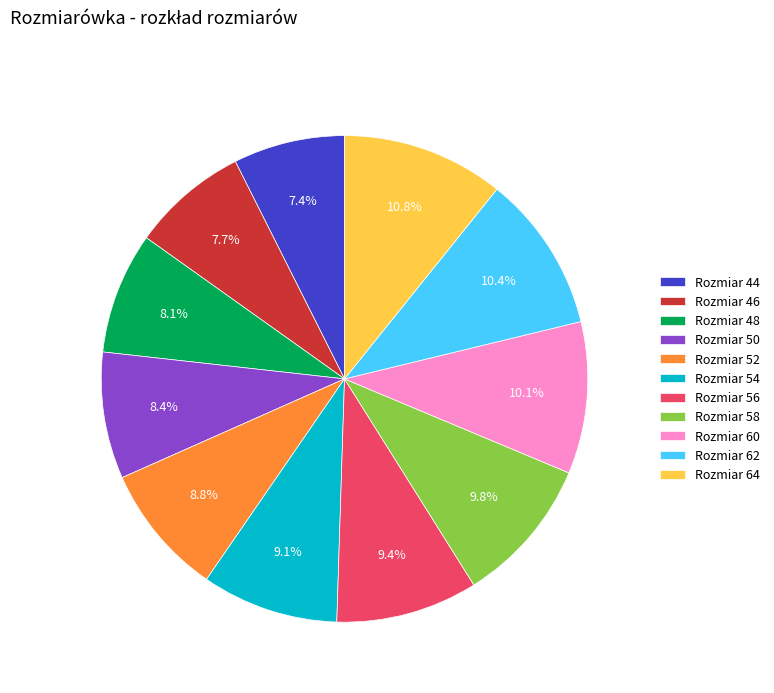

What is the ratio of the value at Rozmiar 48 to the value at Rozmiar 44?

1.1